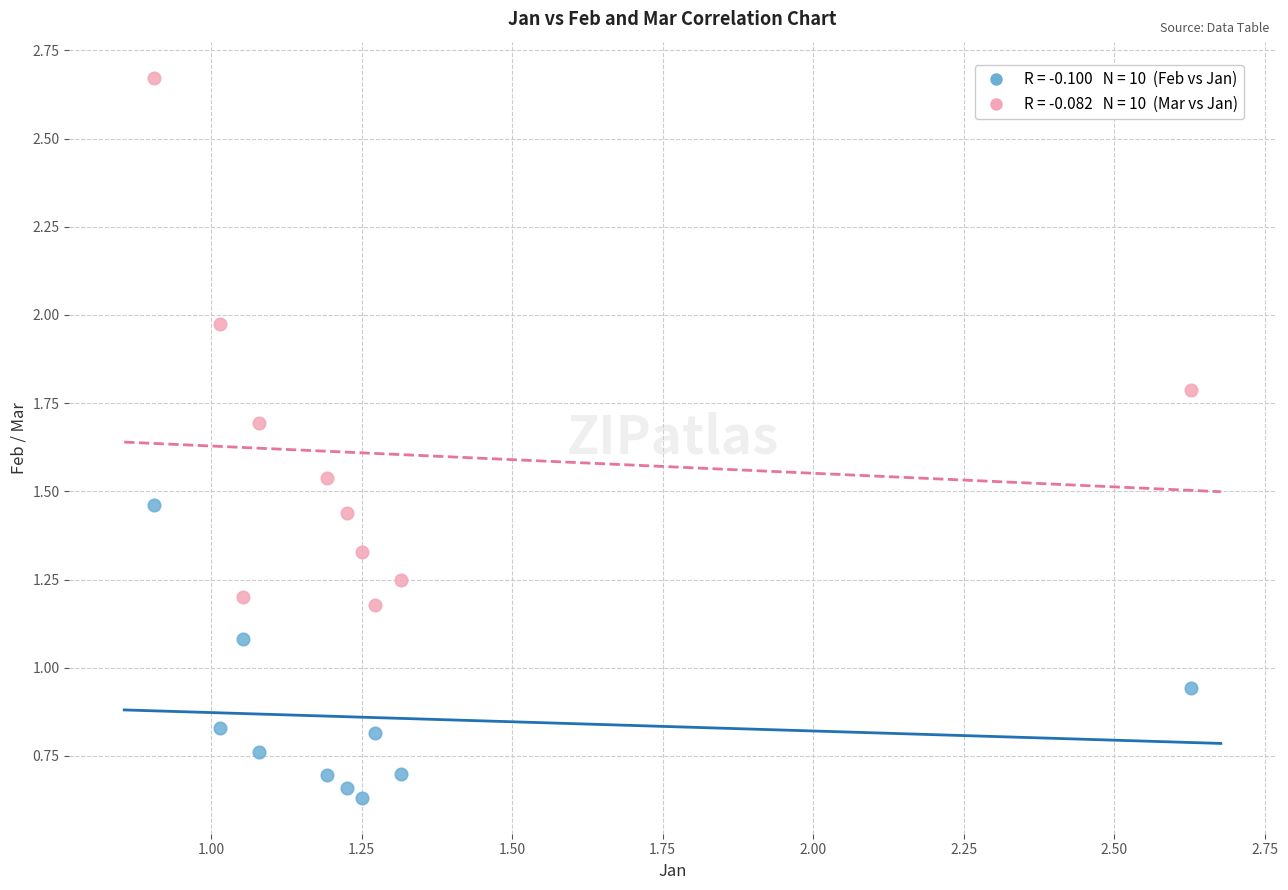

Across all data points, what is the range of X values (max minus min)?

1.7